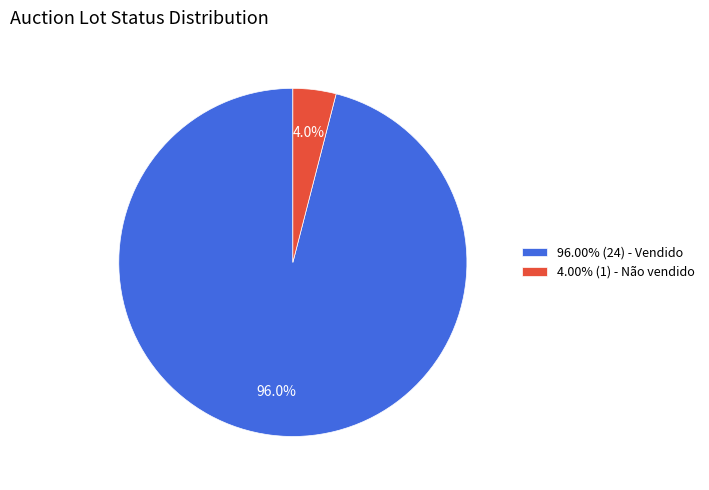

How much of the chart is everything except 4.00% (1) - Não vendido?

96.0%